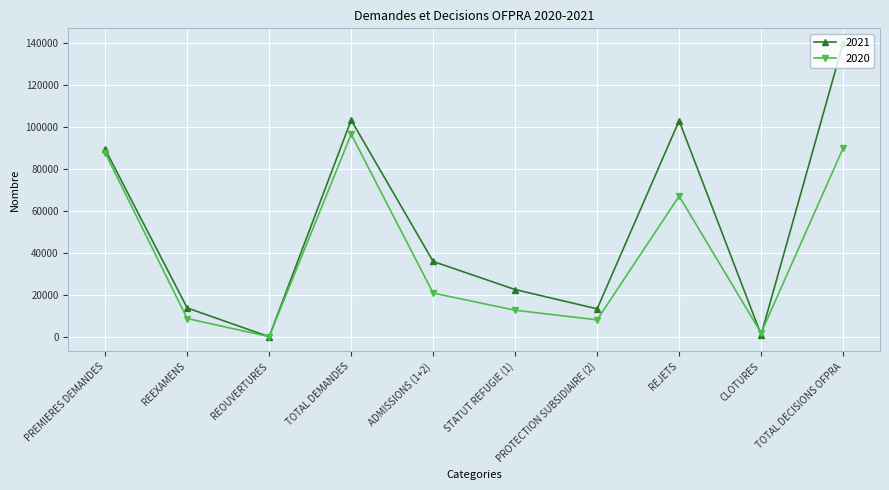

Which series has the largest total across all categories?

2021